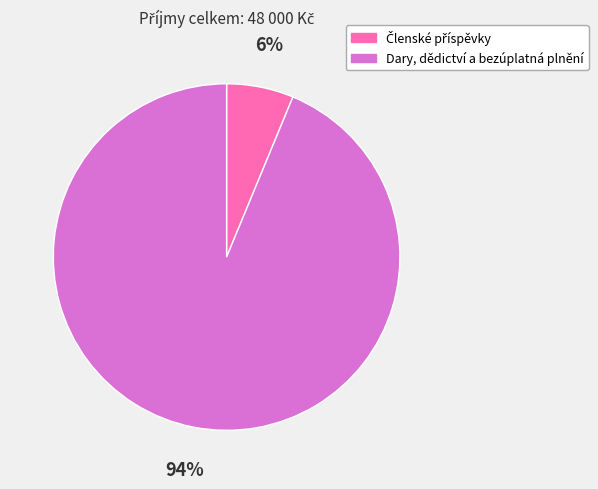

Which slice represents more than half of the pie?

Dary, dědictví a bezúplatná plnění